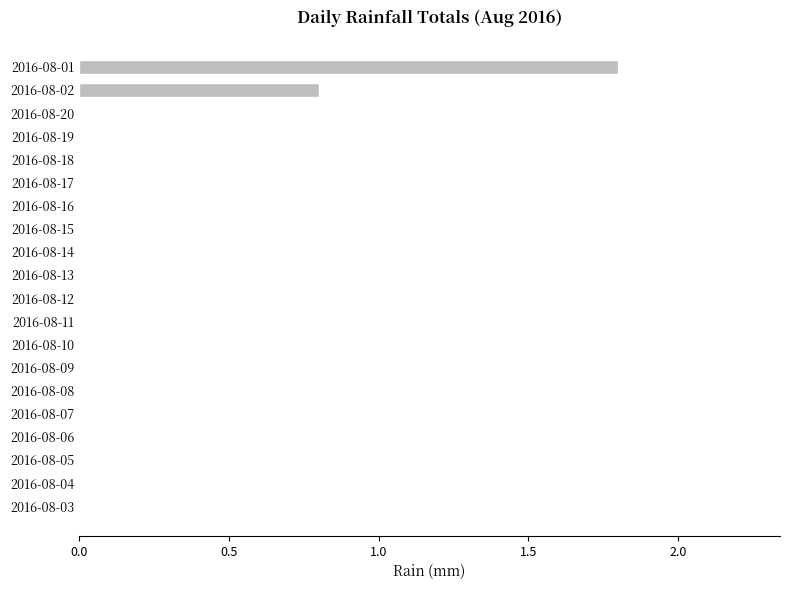

Which has a higher value, 2016-08-01 or 2016-08-20?

2016-08-01